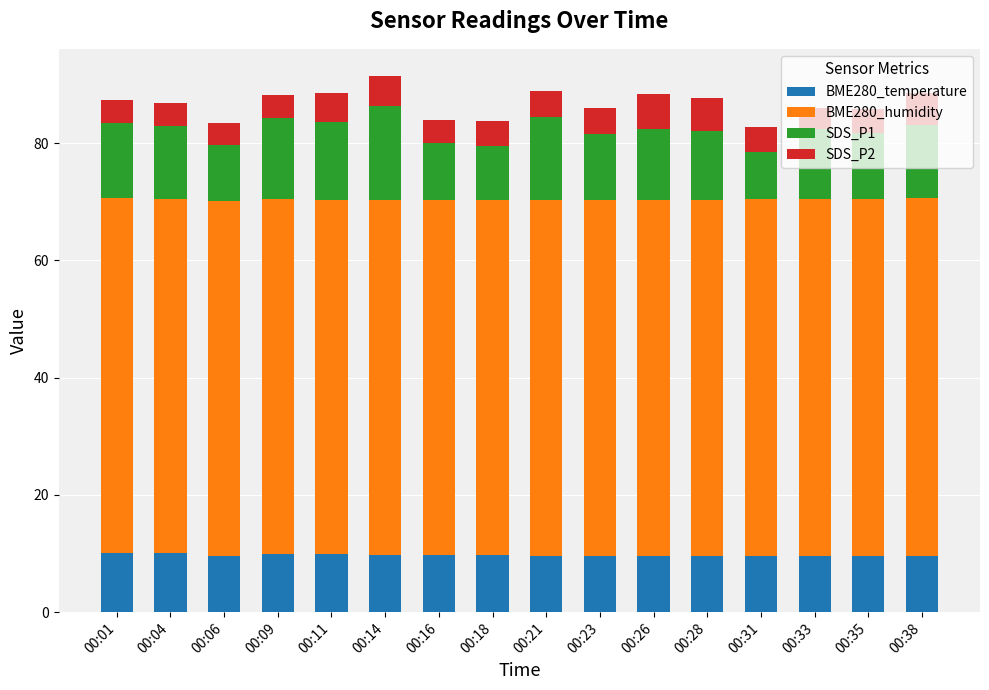

What is the total value across all series at 00:16?

83.9